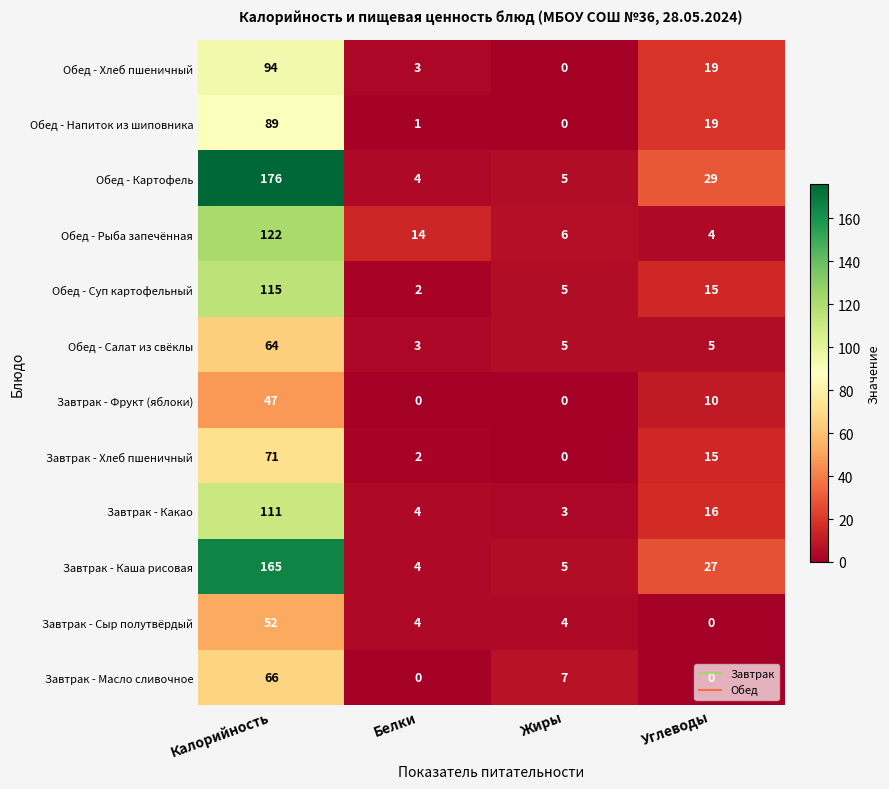

Count the number of data series in this chart.

12